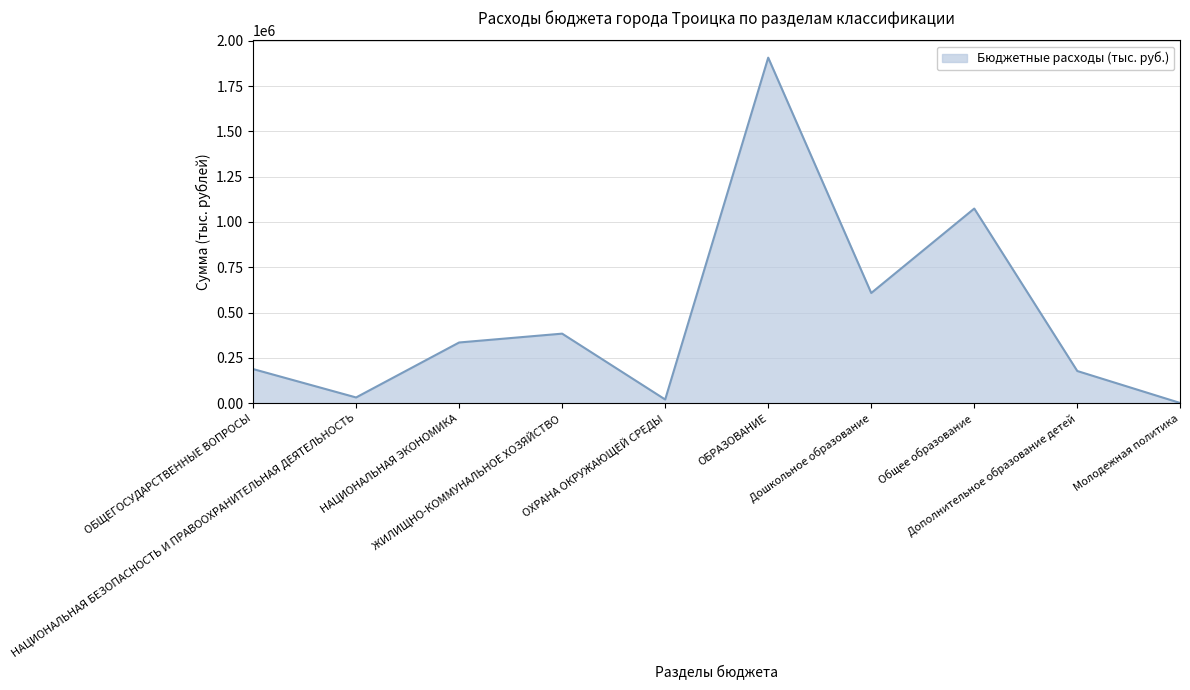

True or false: the data shows 602054.9 at НАЦИОНАЛЬНАЯ ЭКОНОМИКА.

False